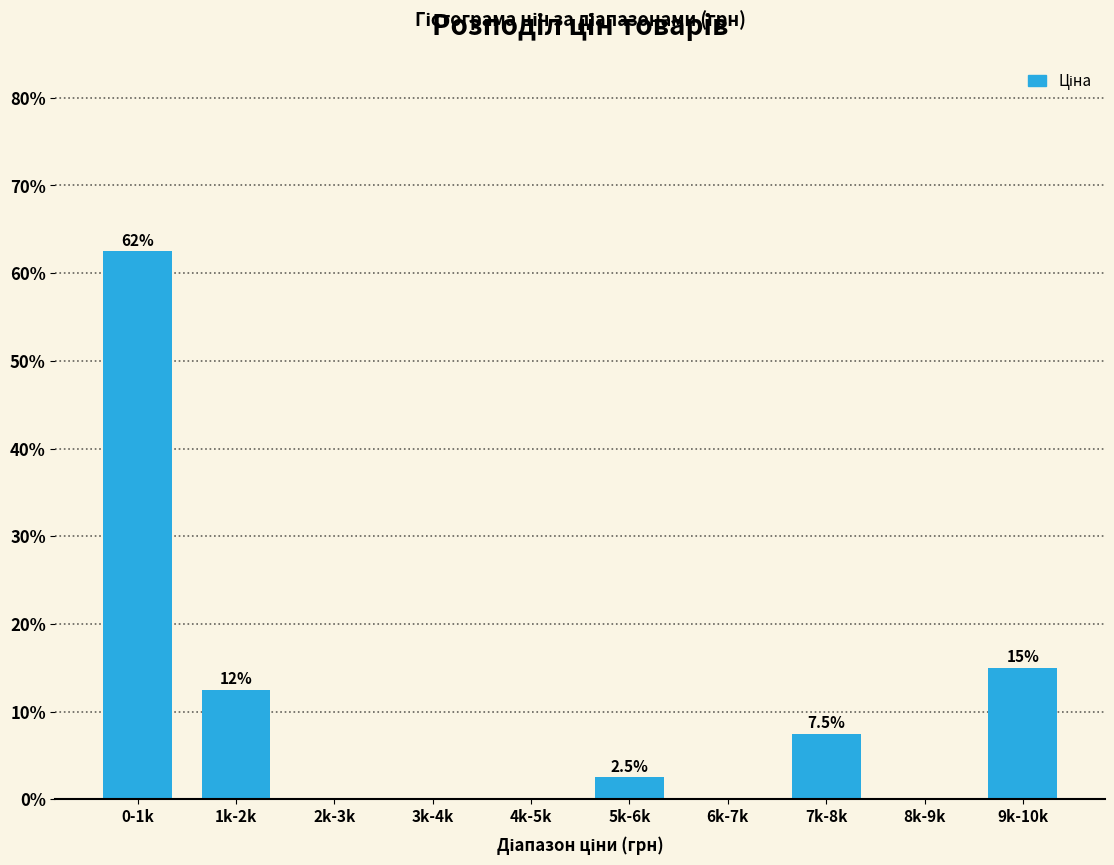

Reading left to right, what are all the values shown in this chart?

0-1k=62.5	1k-2k=12.5	2k-3k=0.0	3k-4k=0.0	4k-5k=0.0	5k-6k=2.5	6k-7k=0.0	7k-8k=7.5	8k-9k=0.0	9k-10k=15.0